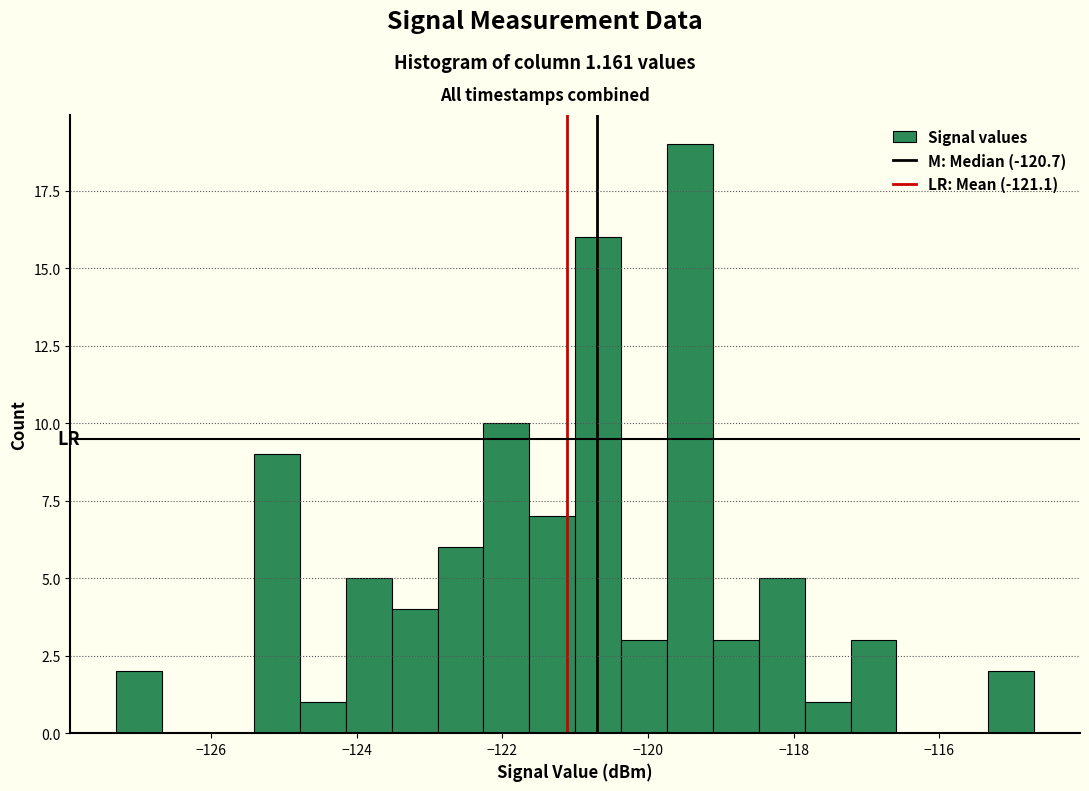

Read against the x-axis, roughly where is the centre of the tallest bar?

-119.4